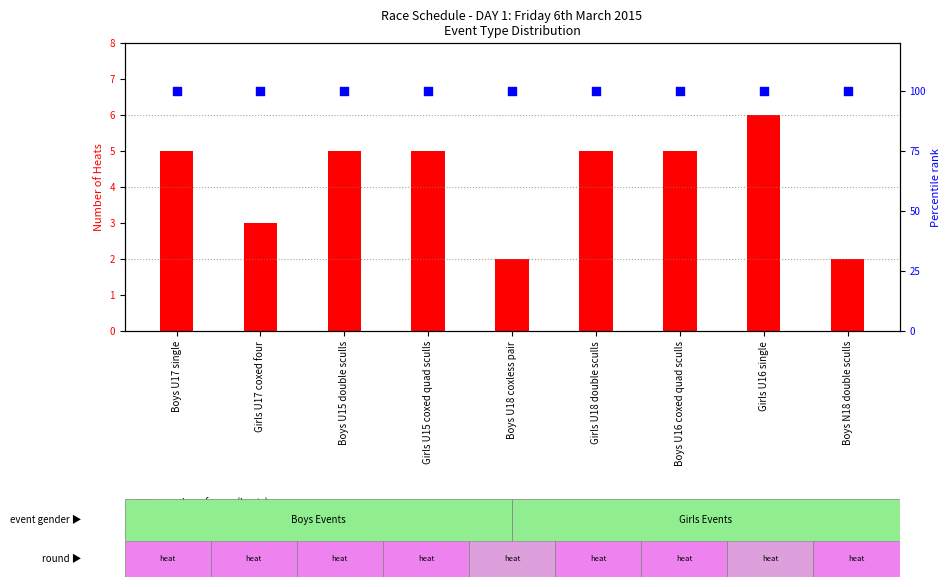

What is the total value across all series at Girls U16 single?

106